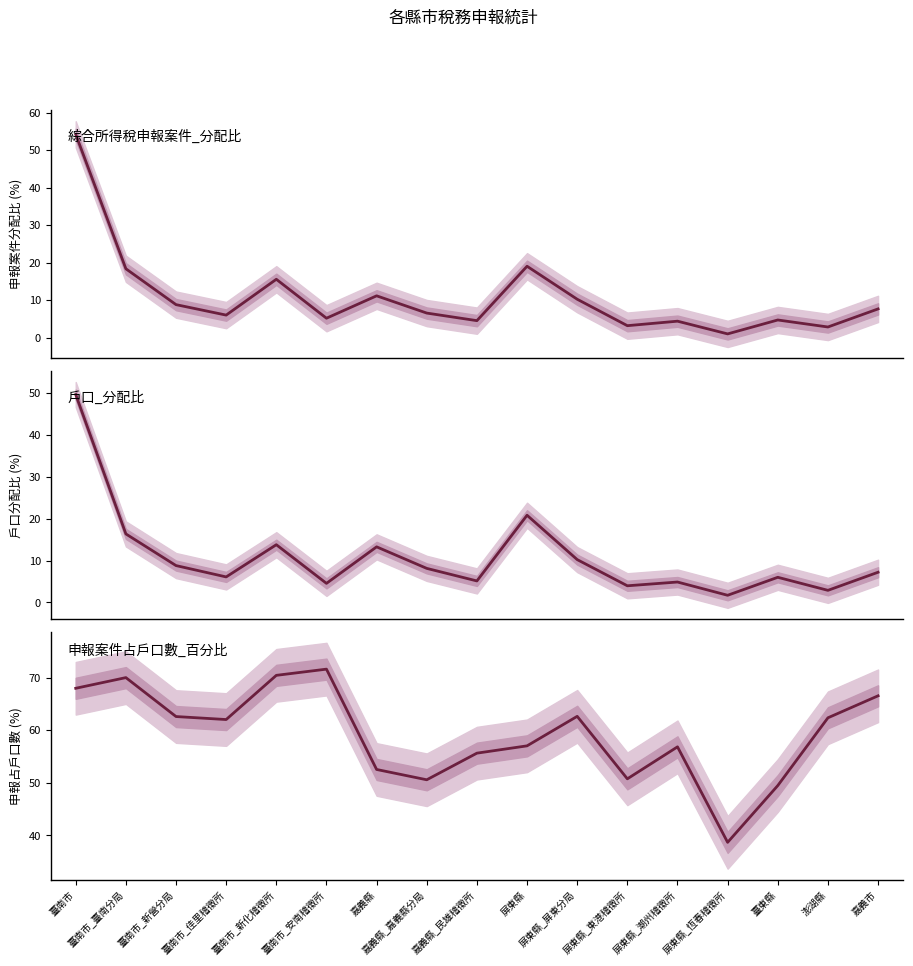

Which has a higher value, 屏東縣_潮州稽徵所 or 臺南市_新營分局?

臺南市_新營分局